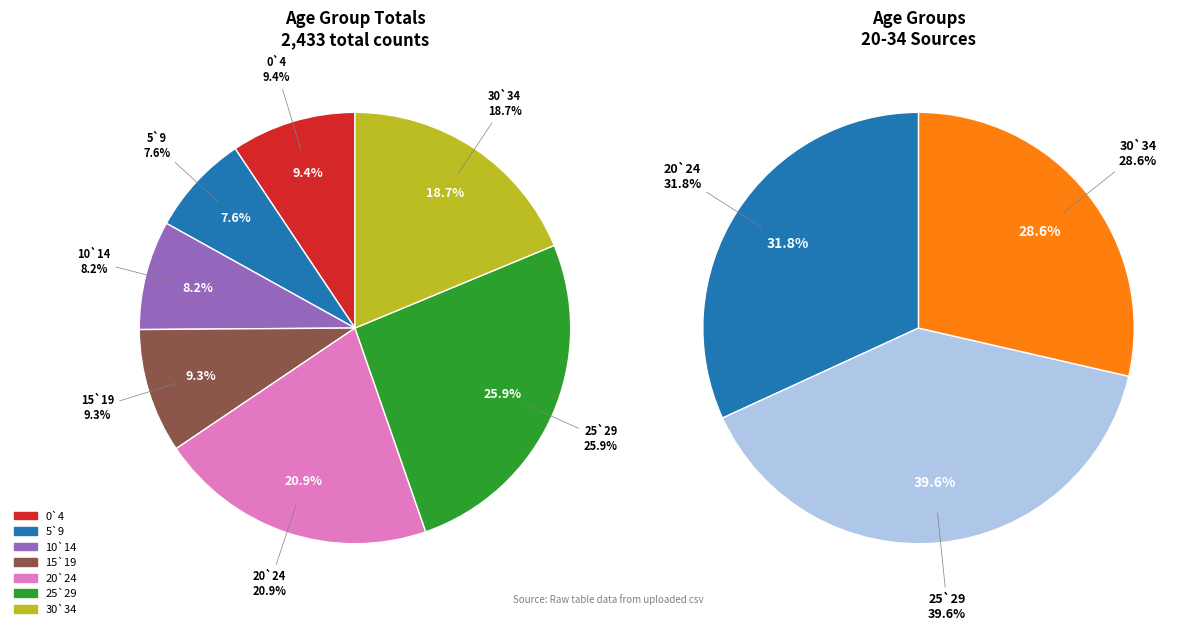

What percentage is the 15`19 slice, to the nearest percent?

9%